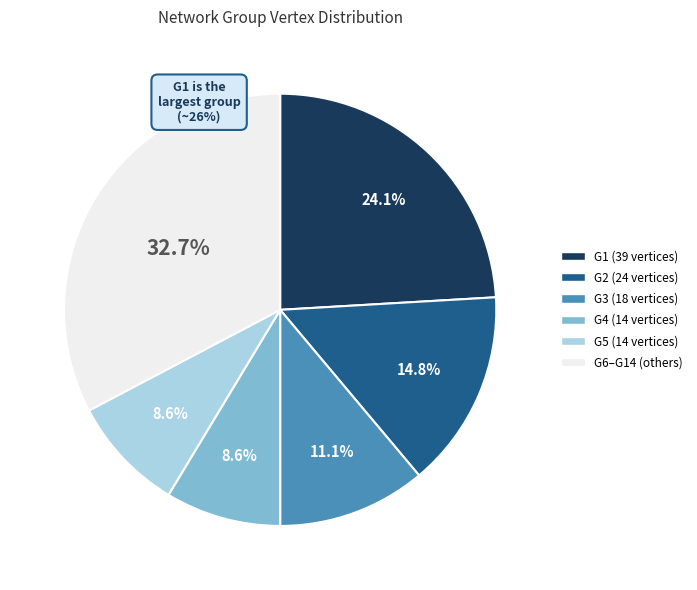

Count the number of slices in the pie.

6